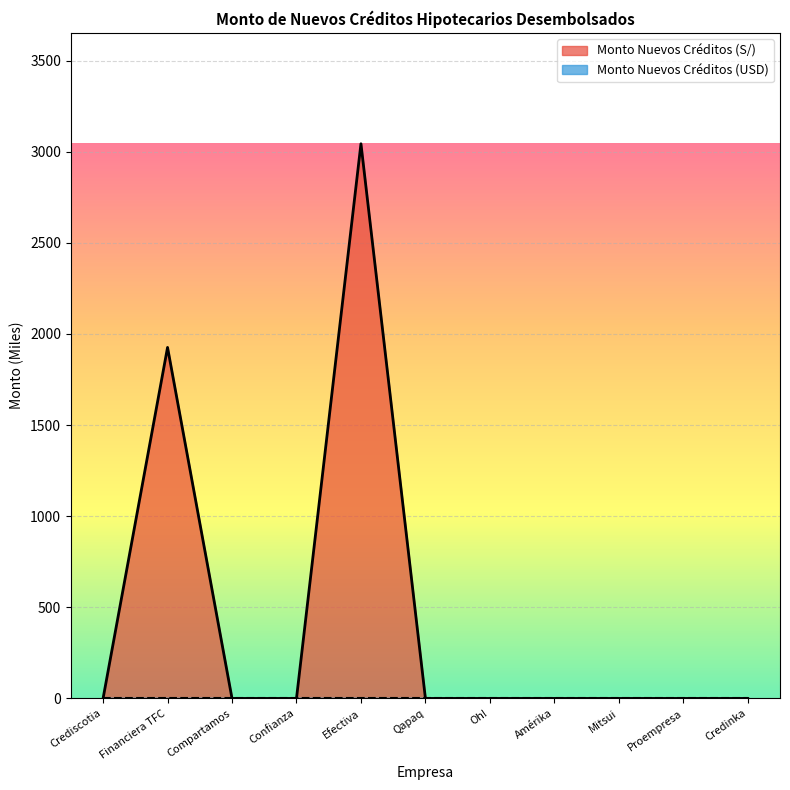

Which label corresponds to the smallest value in the chart?

Crediscotia